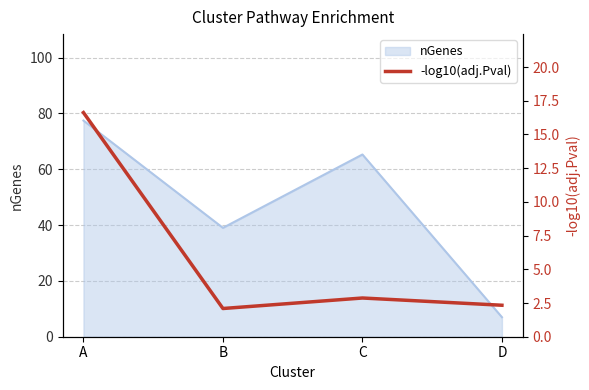

Read the nGenes value at D.

7.0